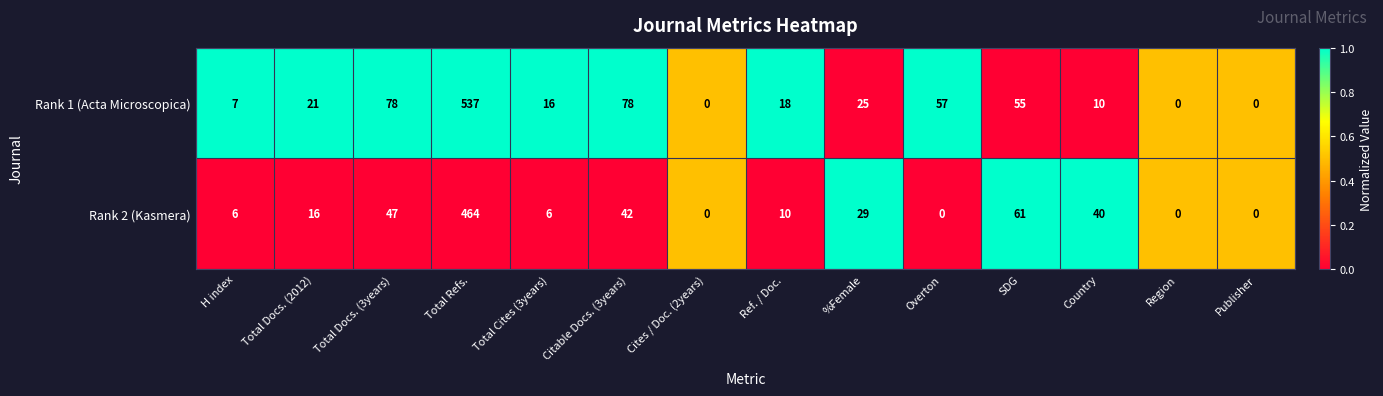

What is the highest value of the Rank 2 (Kasmera) series?

464